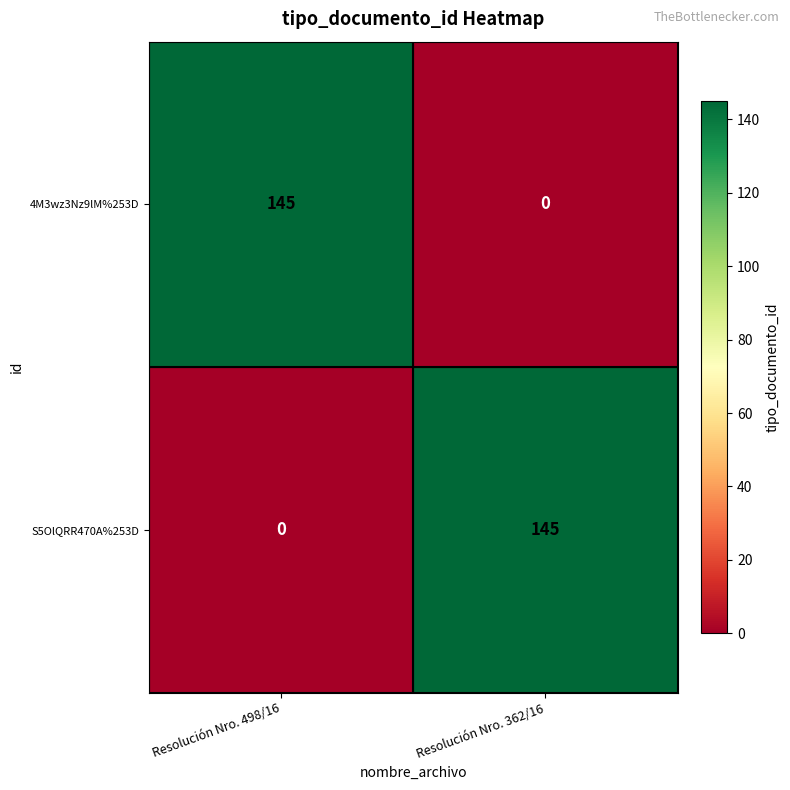

Reading right to left, what are all the values shown in this chart?

4M3wz3Nz9lM%253D: 0	145
S5OlQRR470A%253D: 145	0